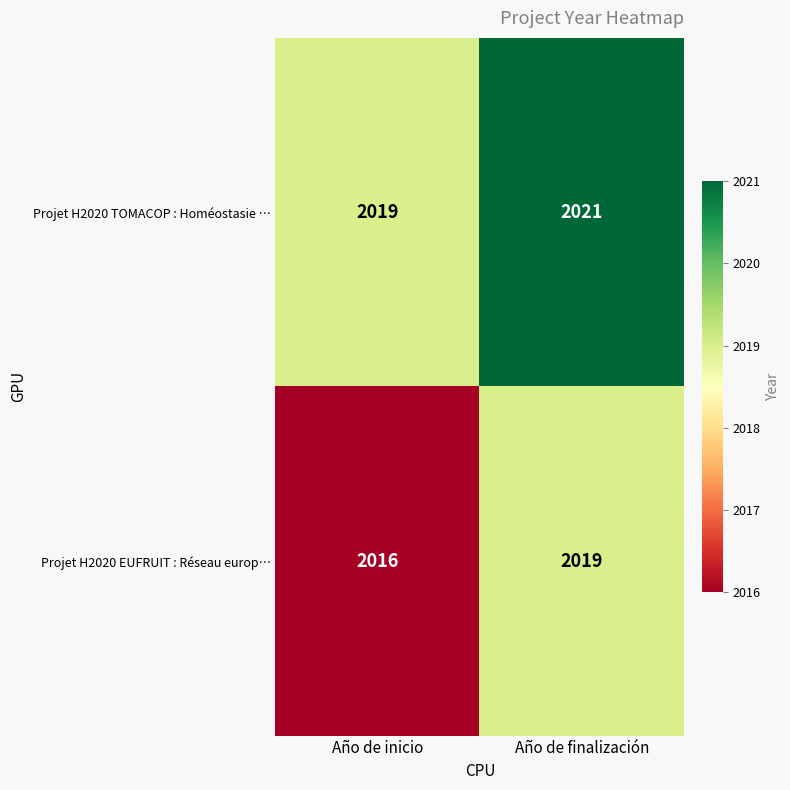

Between Año de inicio and Año de finalización, which series saw the biggest shift?

Projet H2020 EUFRUIT : Réseau europ…